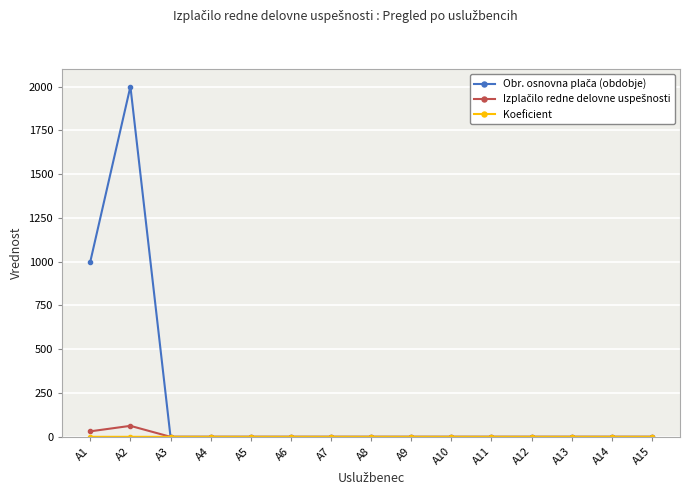

Is this an area chart (filled region under the line)?

No